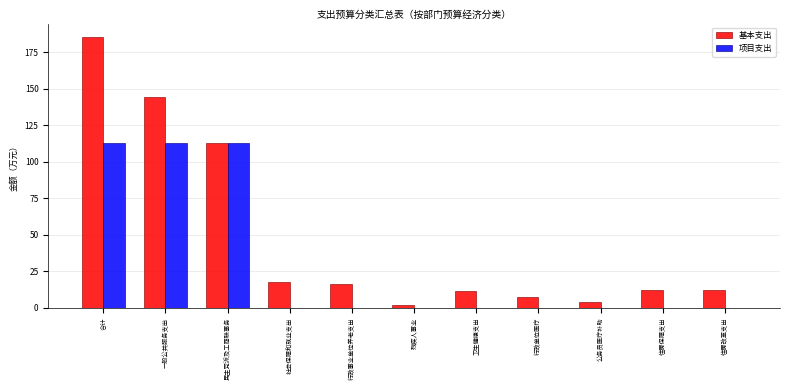

At which label does 基本支出 reach its peak?

合计